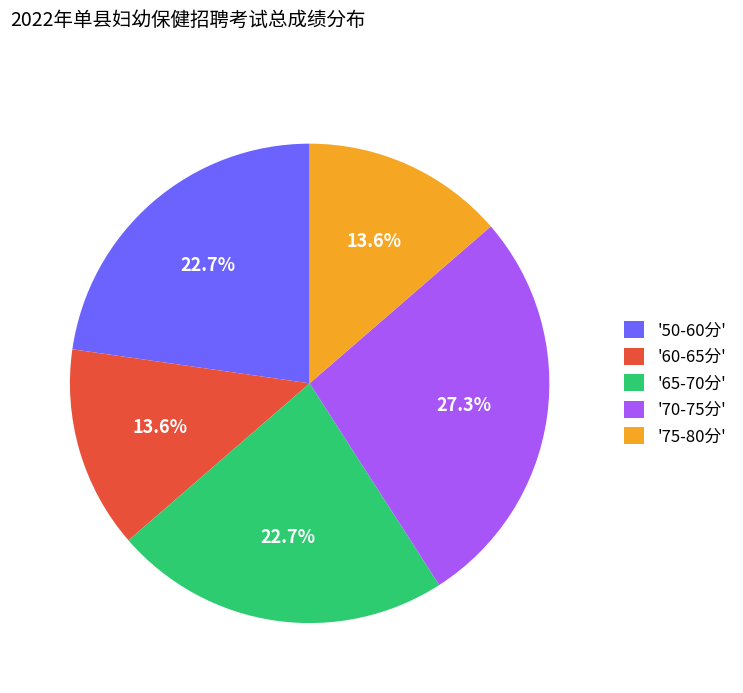

Approximately how many times larger is the value at '75-80分' compared to '70-75分'?

0.5